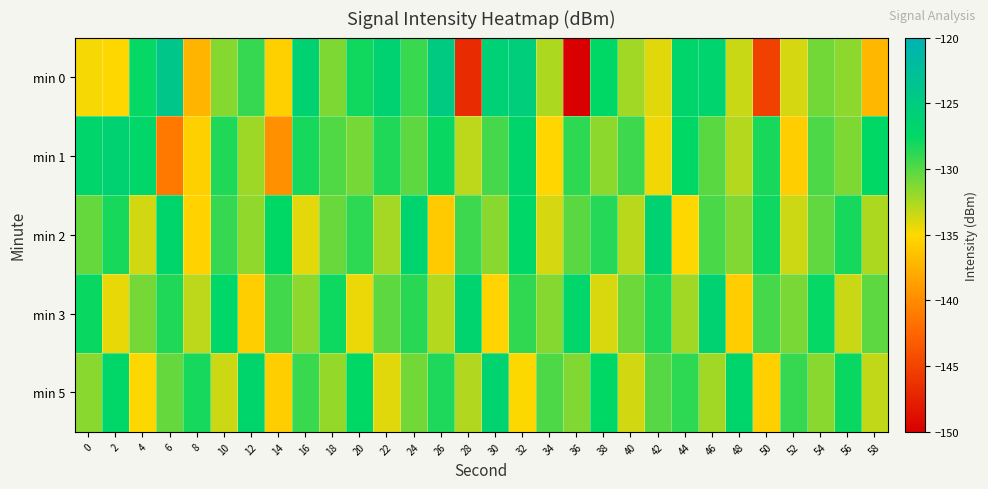

What is the smallest value displayed?

-150.4